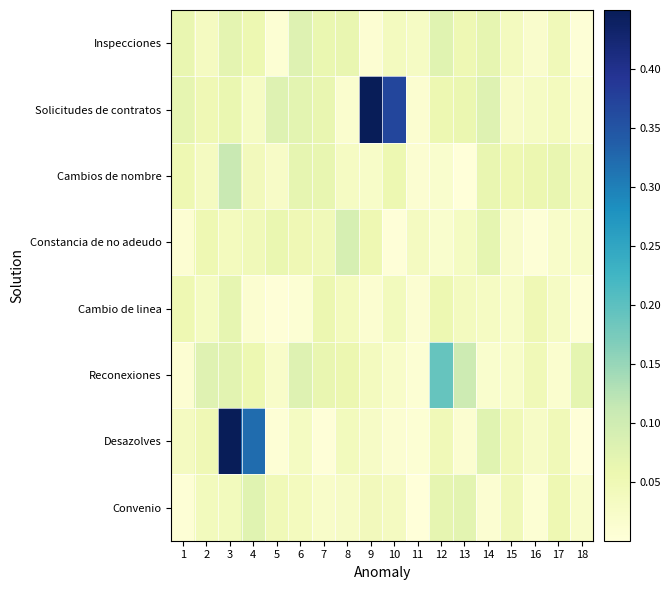

Which label corresponds to the largest value in the chart?

9